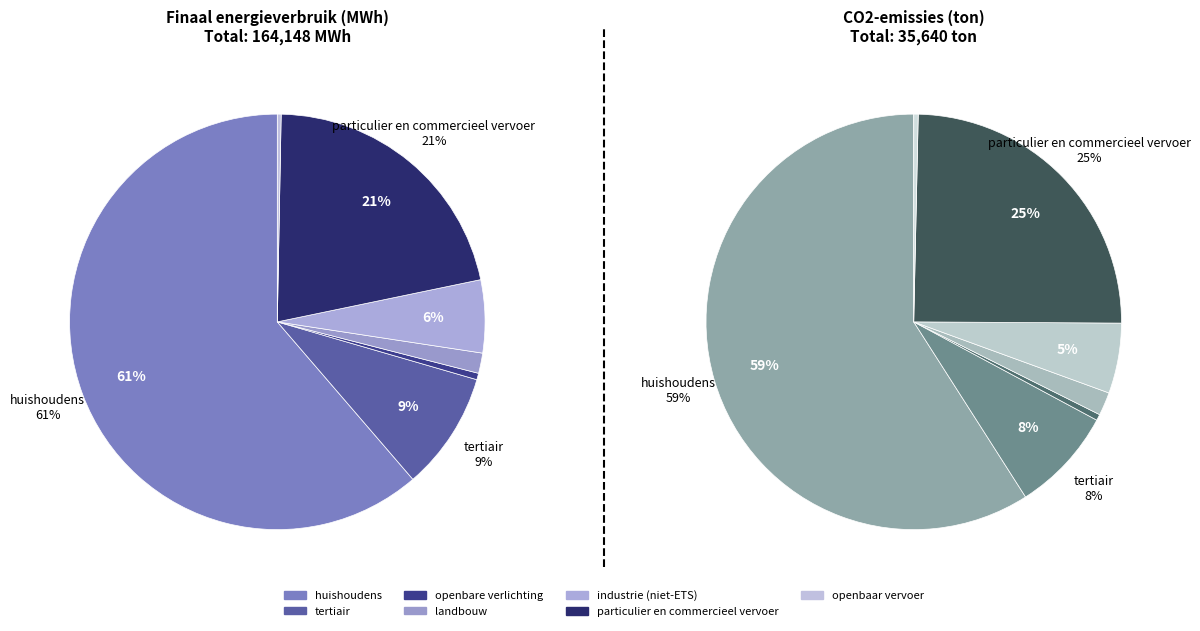

Do landbouw and tertiair together represent more than half of the pie?

No